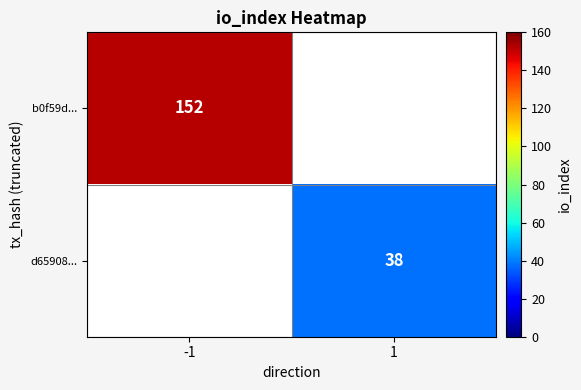

Is it true that b0f59d... equals 227 at -1?

False